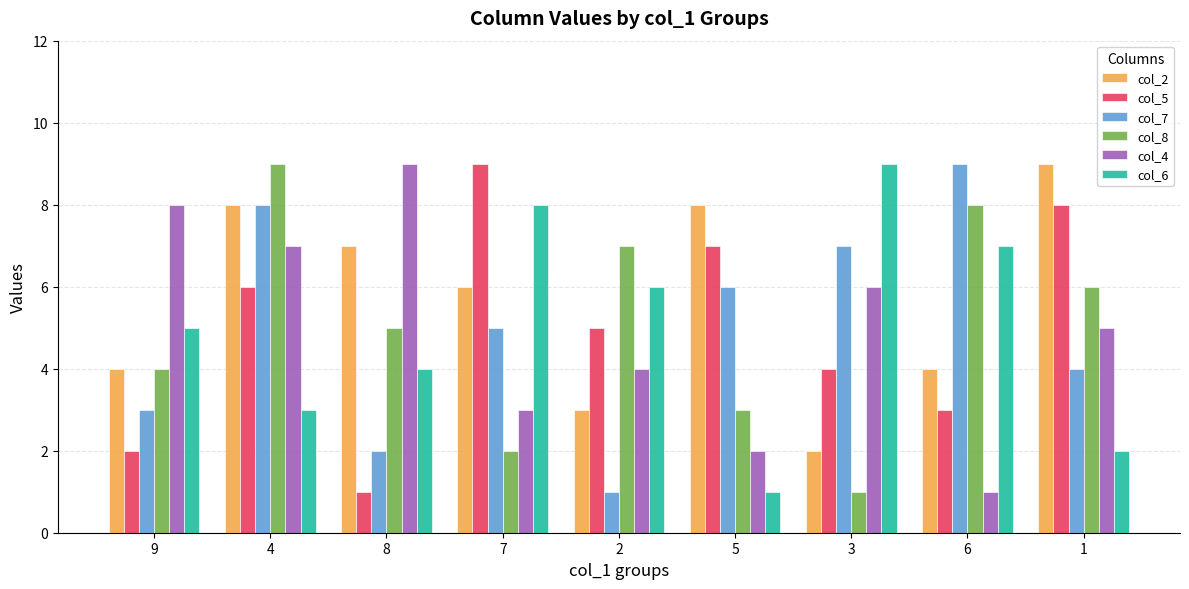

The value of col_5 at 6 is 3. True or false?

True